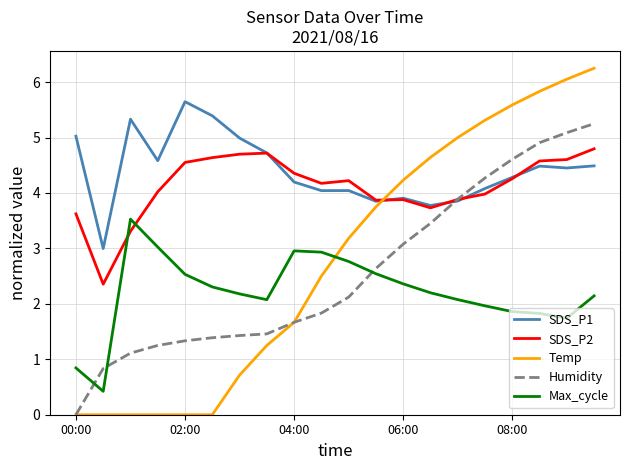

What is the average value of the Temp series?

2.8